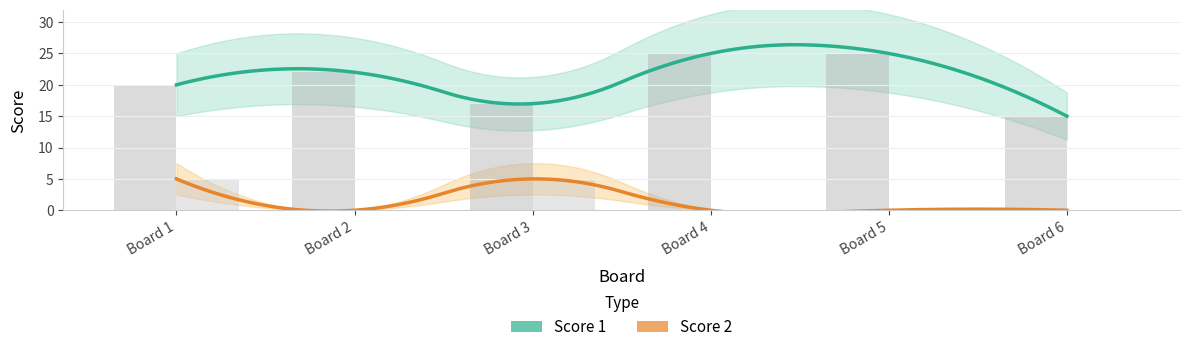

At how many categories does at least one series exceed 4?

6